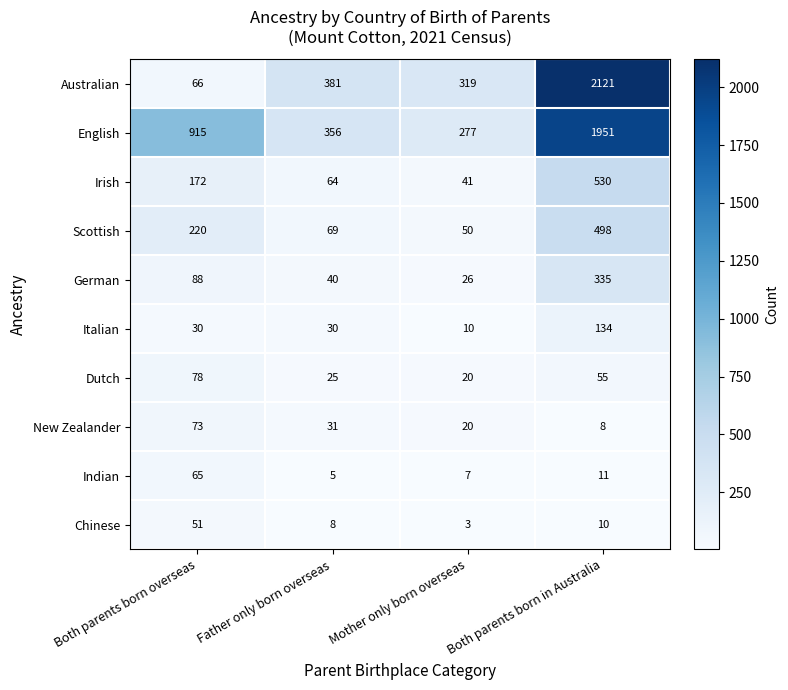

What is the average value of the Australian series?

722